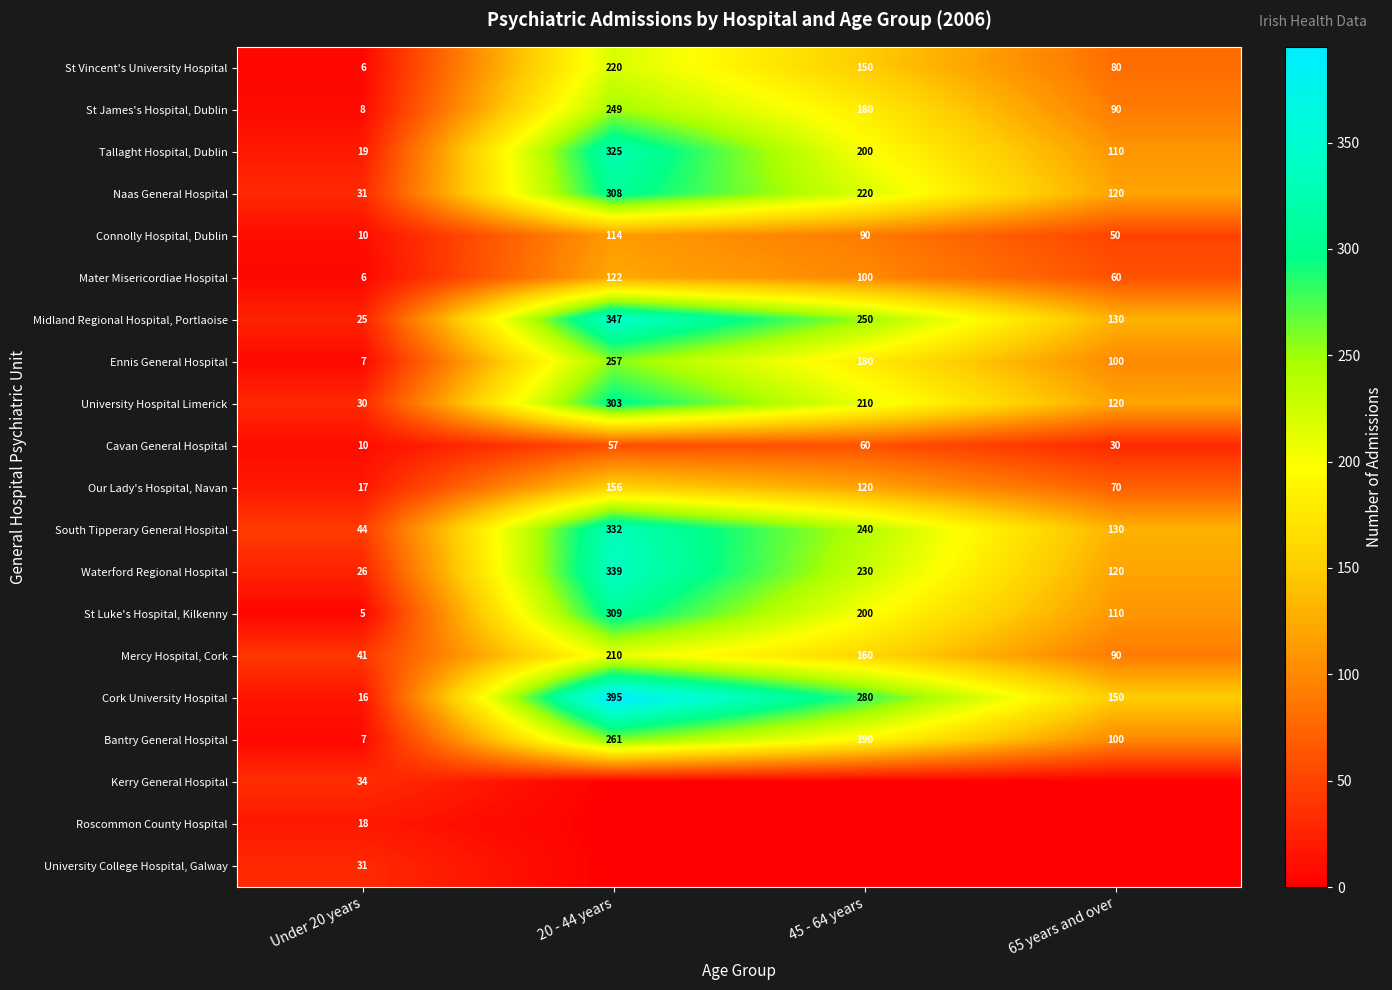

Is the value of Ennis General Hospital at 65 years and over greater than the value of Mercy Hospital, Cork at 45 - 64 years?

No